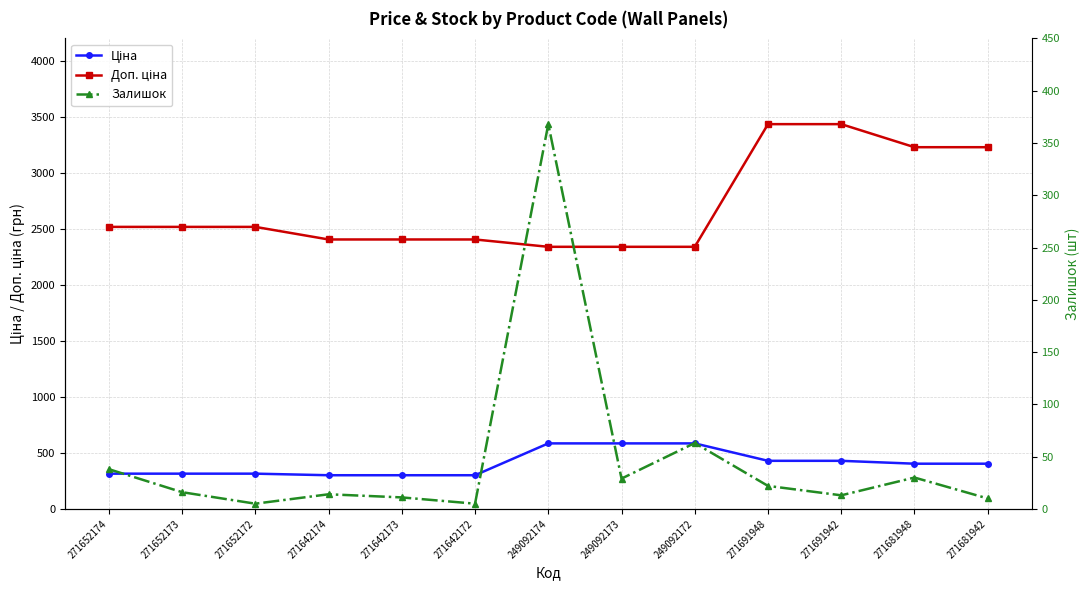

What is the label of the 3rd point from the right?

271691942